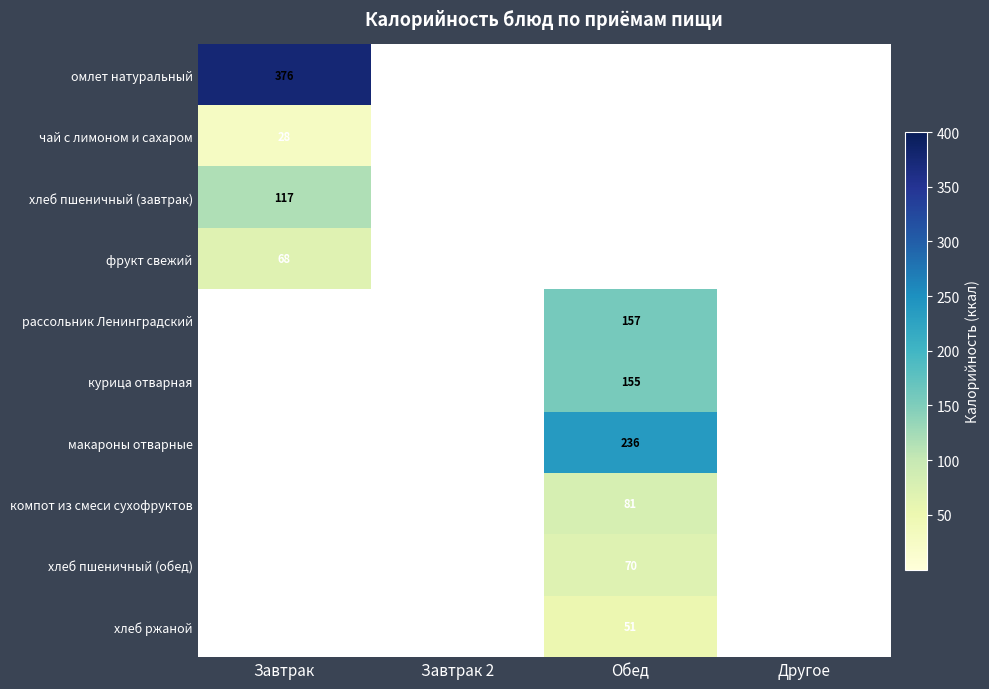

Between Завтрак 2 and Завтрак, which is larger?

Завтрак